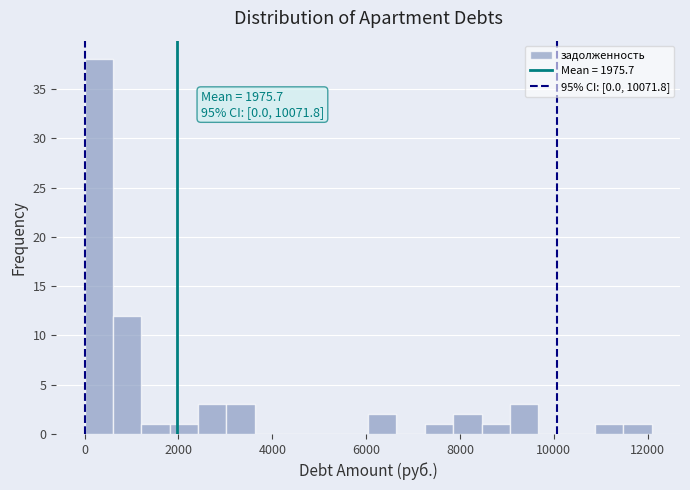

Around what value on the x-axis is the tallest bar? Give the approximate position of its centre, as read against the axis.

400